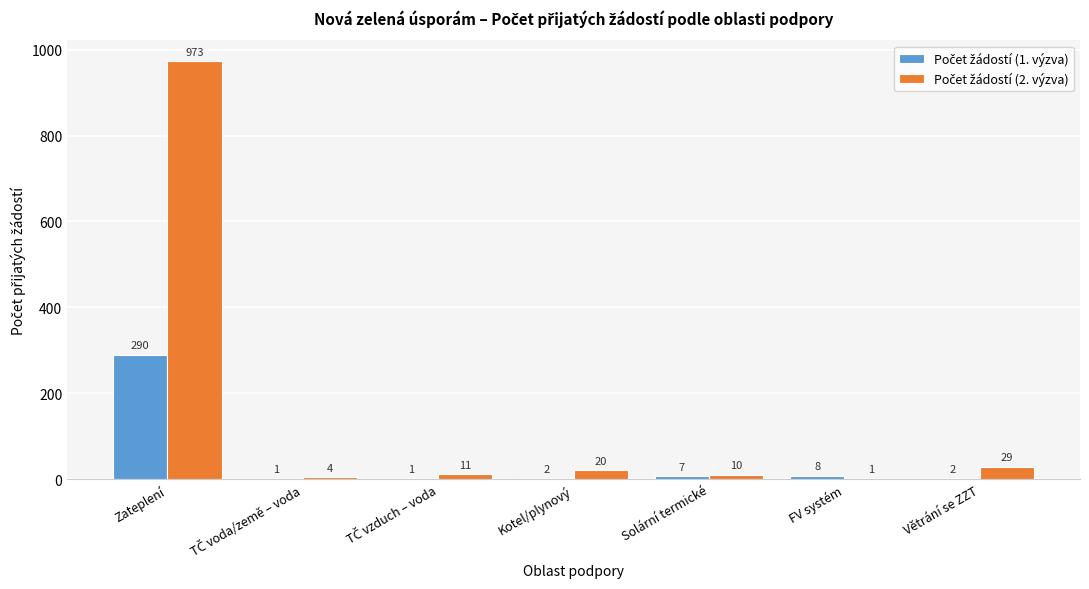

What is the total value across all series at Kotel/plynový?

22